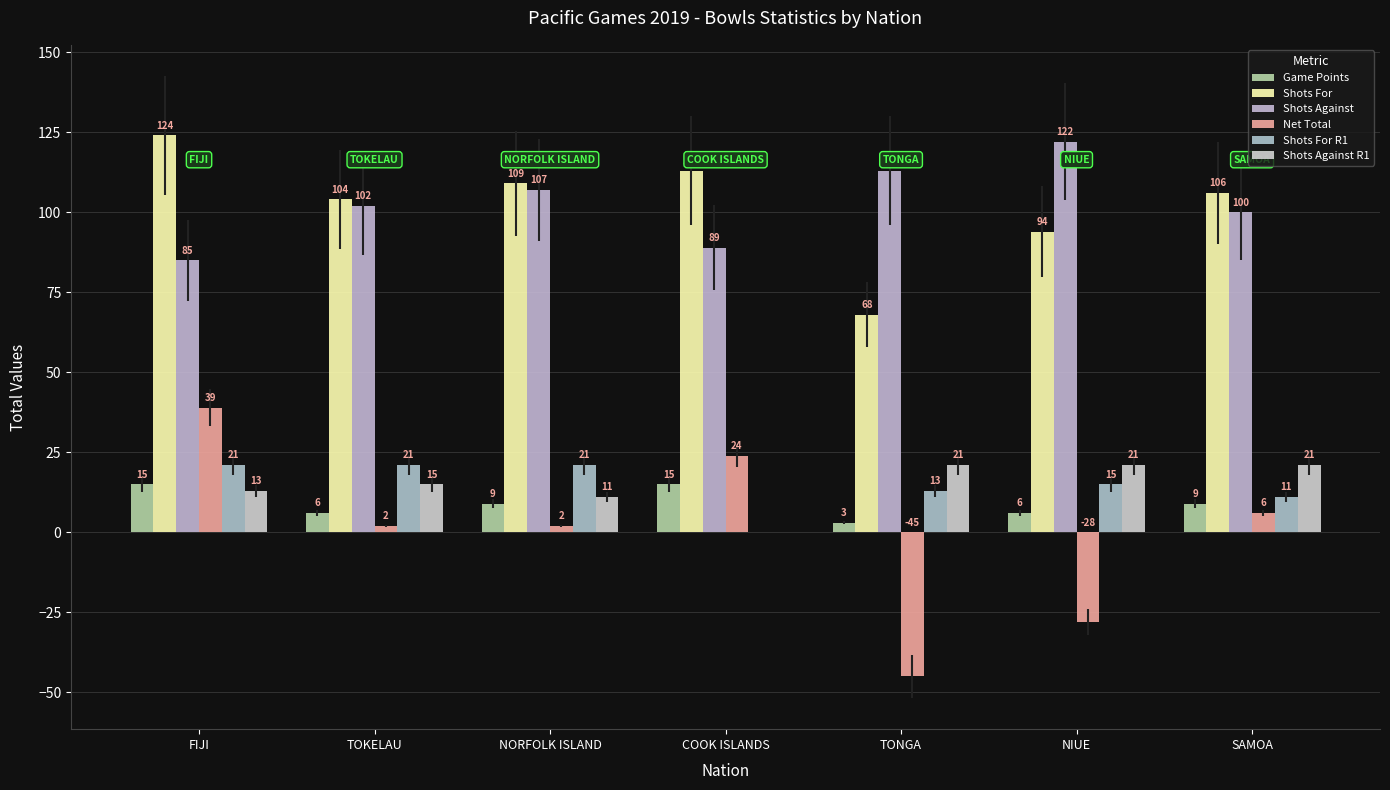

Which series has the largest range (max minus min)?

Net Total